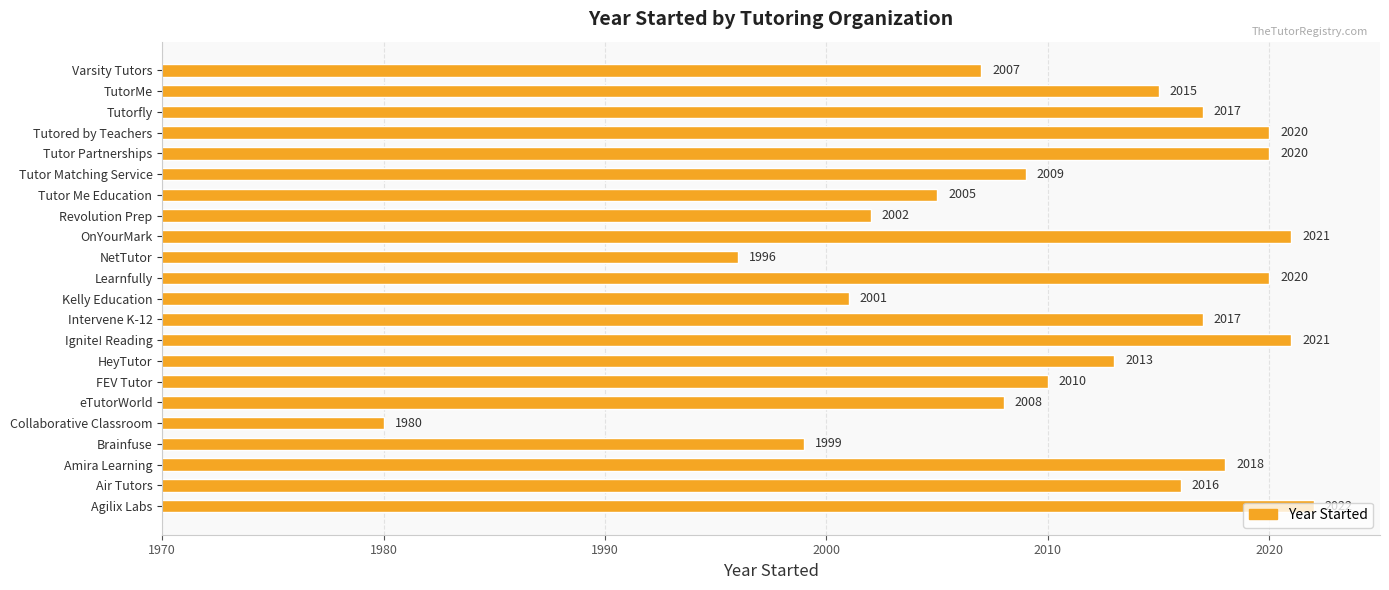

What is the ratio of the value at Tutorfly to the value at Amira Learning?

1.0